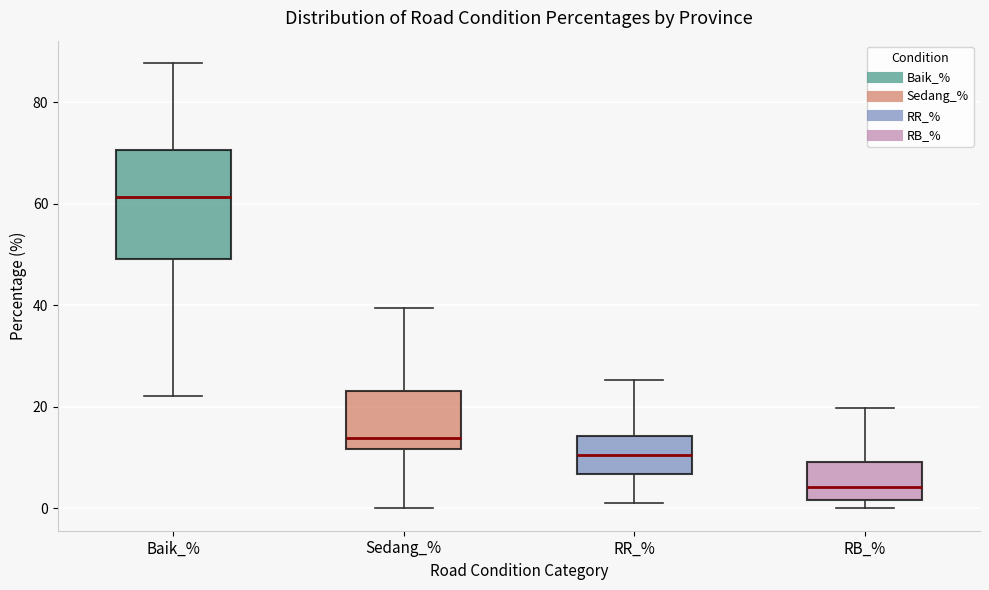

Comparing the boxes themselves (not the whiskers), which one is the tallest?

Baik_%